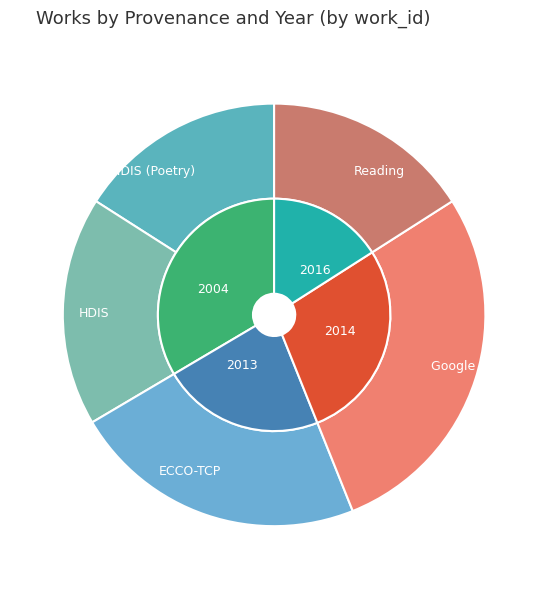

Is it true that Searching and Reading in Google Books is 2% of the pie?

False